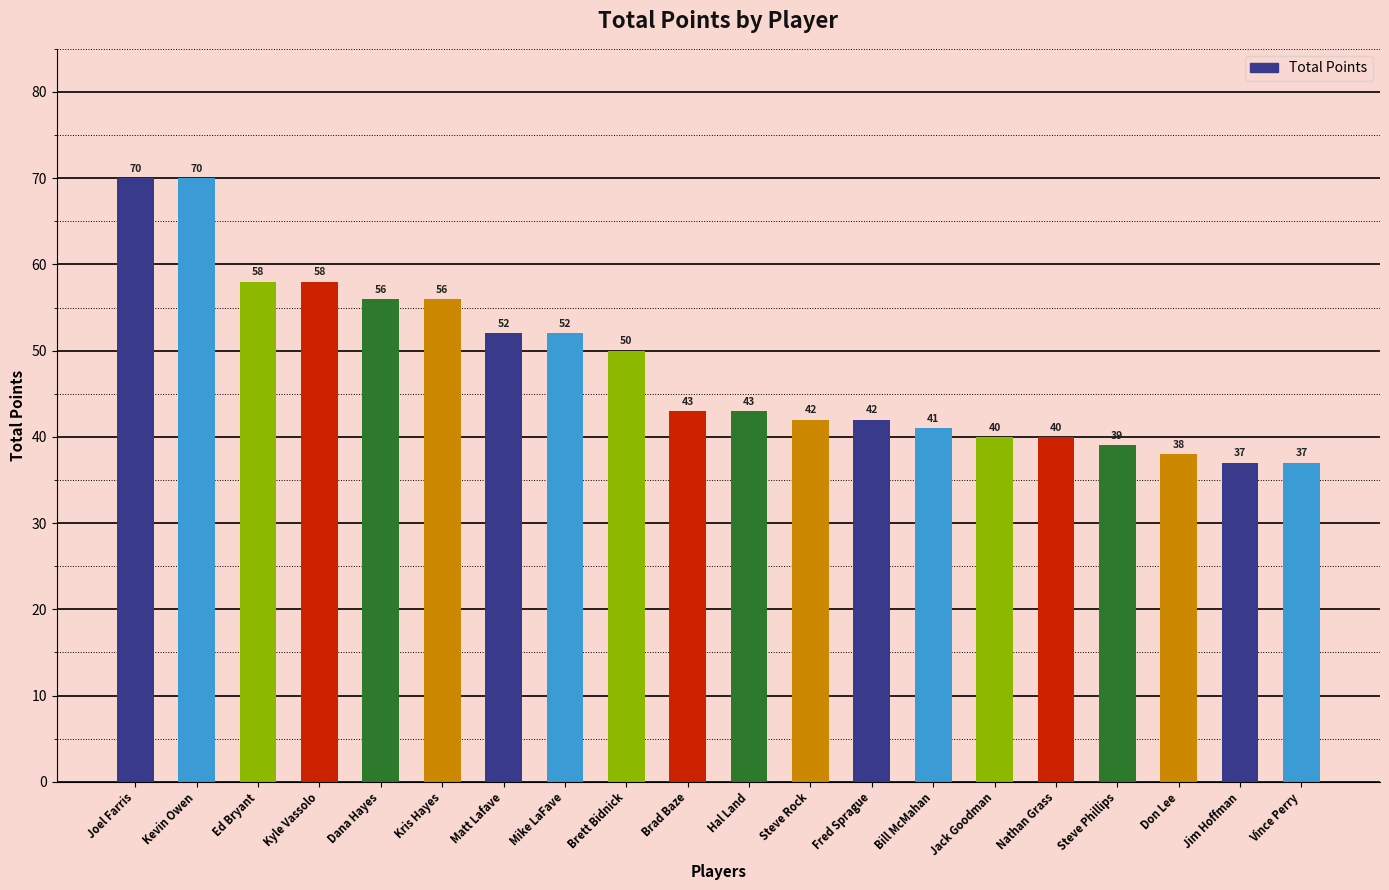

The value at Bill McMahan is 41. True or false?

True